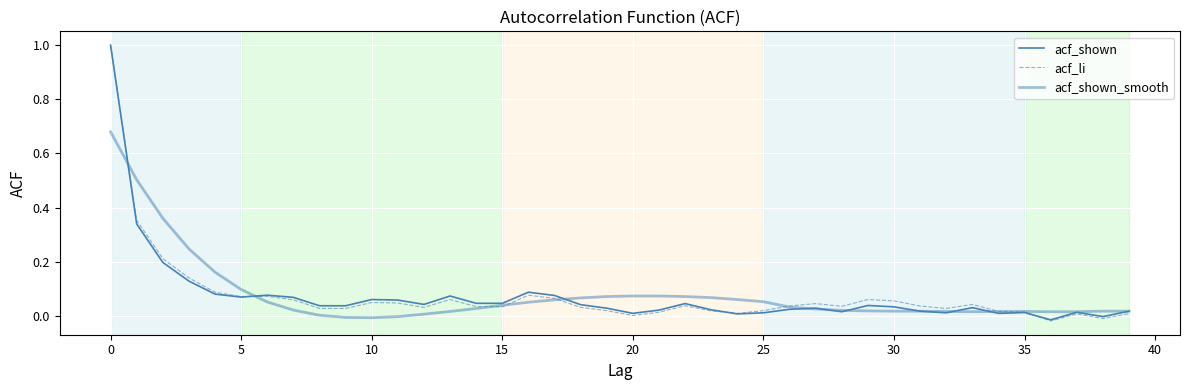

Does the chart have visible grid lines?

Yes